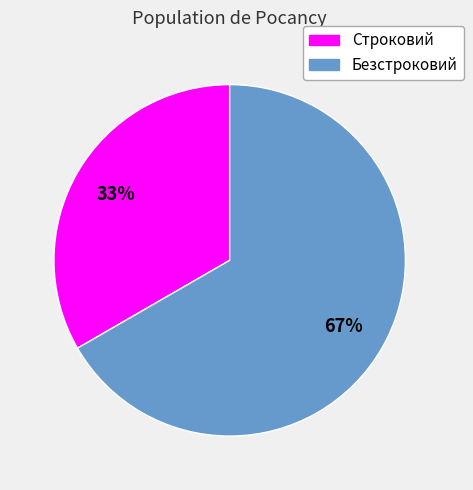

Is there any slice that represents more than half of the pie?

Yes